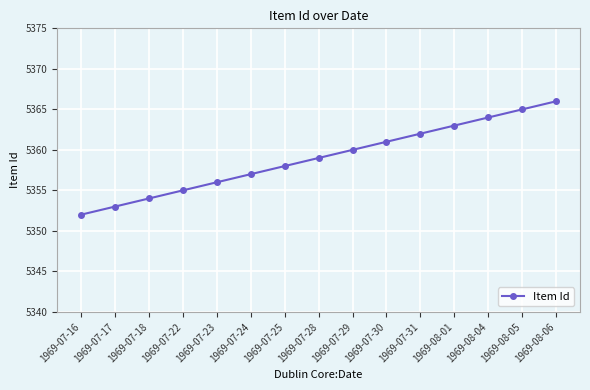

Reading left to right, transcribe all the data shown in this chart.

1969-07-16=5352	1969-07-17=5353	1969-07-18=5354	1969-07-22=5355	1969-07-23=5356	1969-07-24=5357	1969-07-25=5358	1969-07-28=5359	1969-07-29=5360	1969-07-30=5361	1969-07-31=5362	1969-08-01=5363	1969-08-04=5364	1969-08-05=5365	1969-08-06=5366